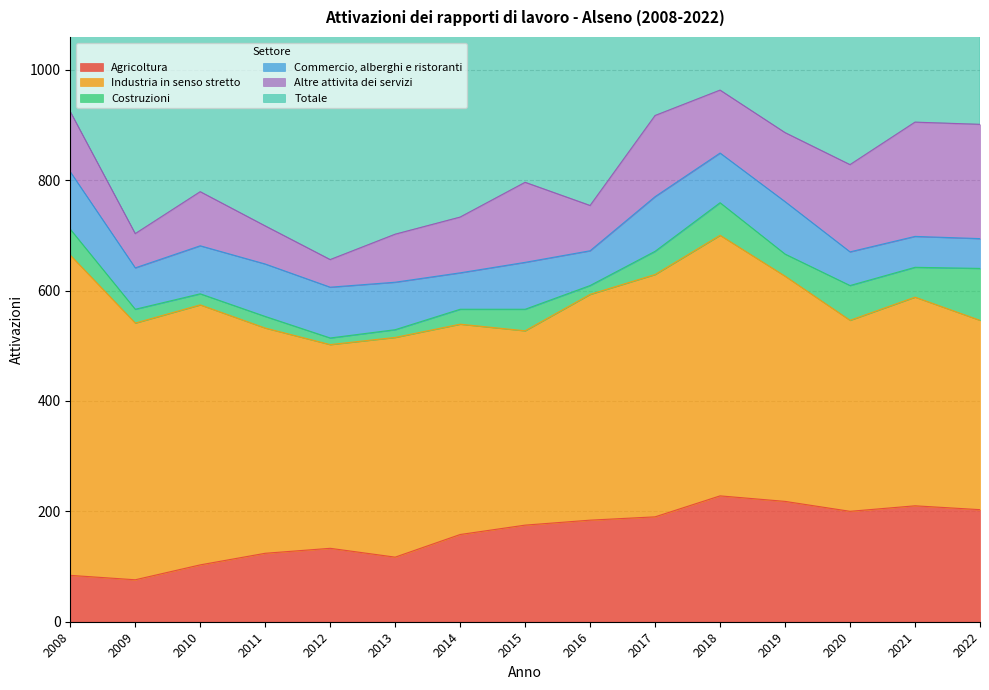

Which series has the largest total across all categories?

Totale